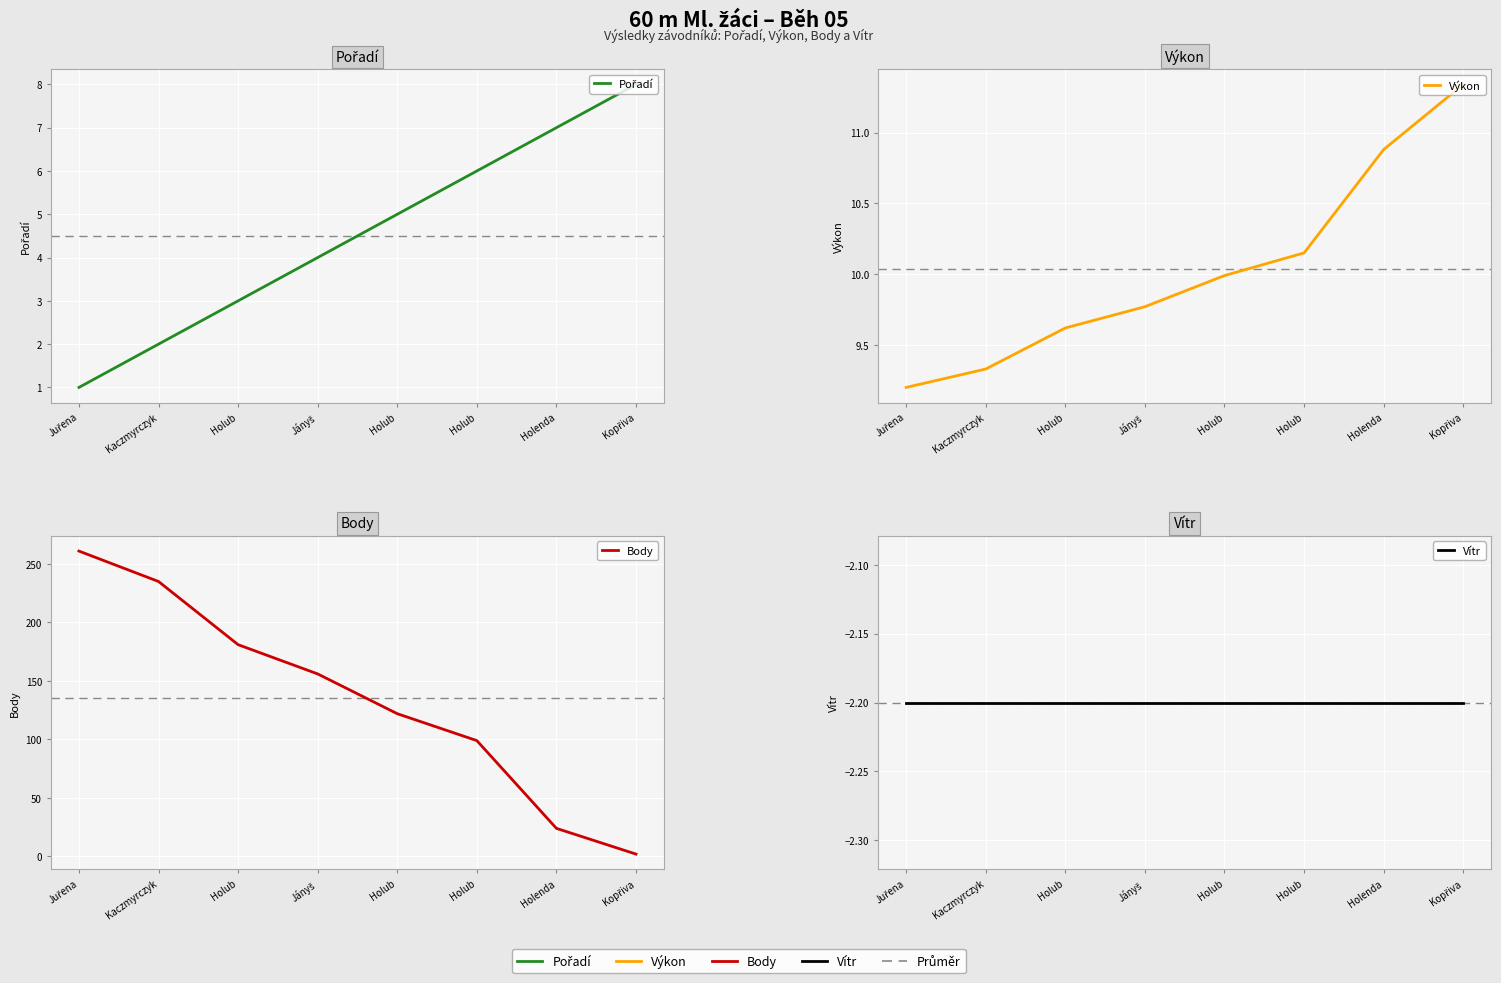

Where does the Pořadí series first go above 5?

Holub